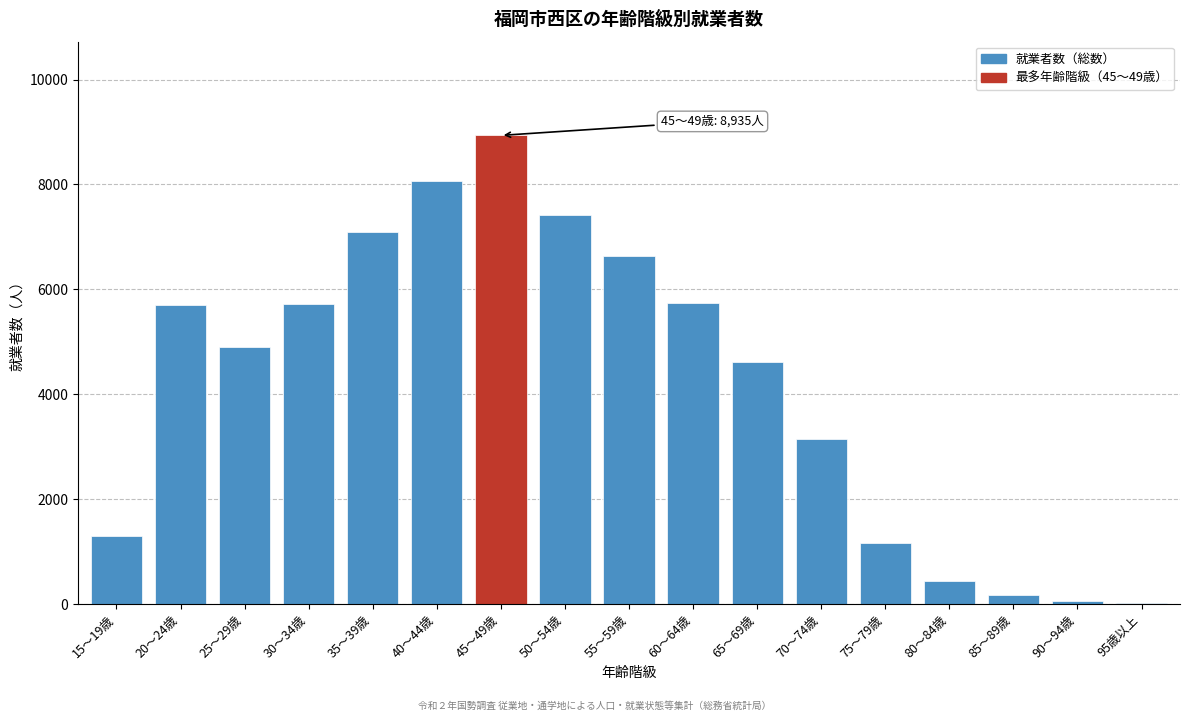

What is the sum of all values?

71113